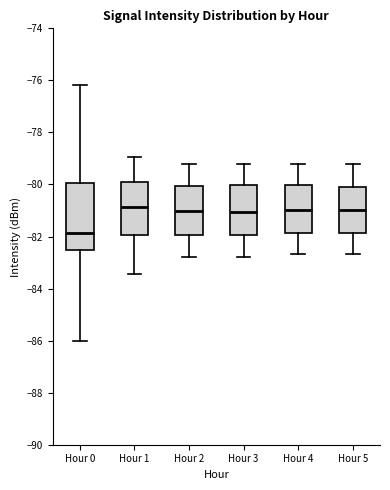

Which box's median line is the lowest?

Hour 0